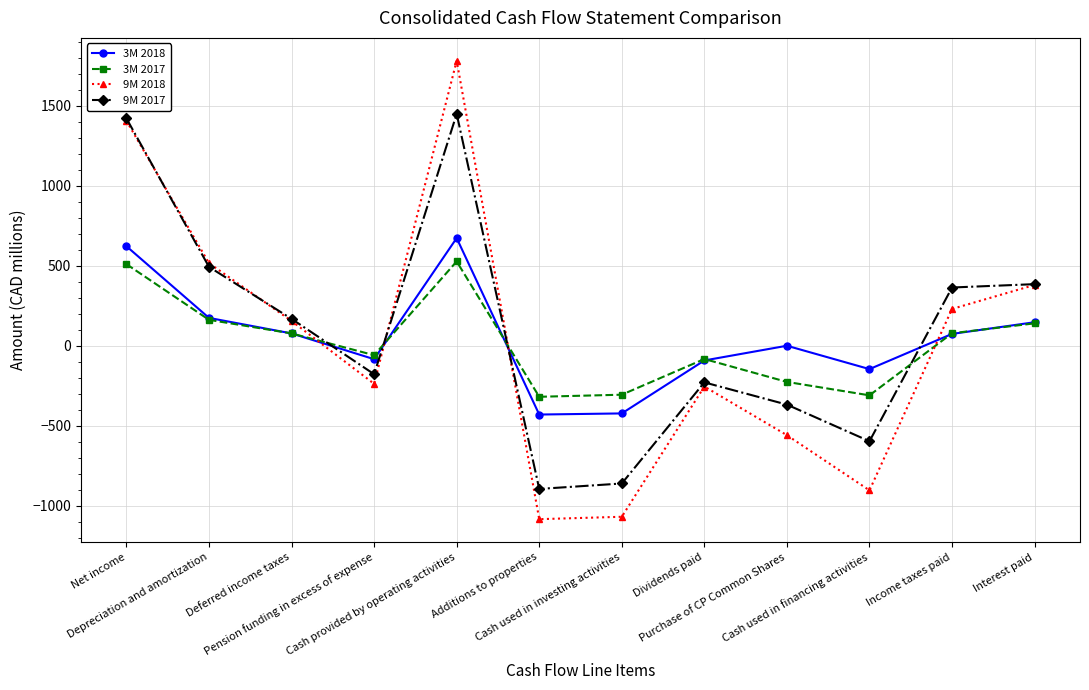

What is the minimum value for 3M 2017?

-319